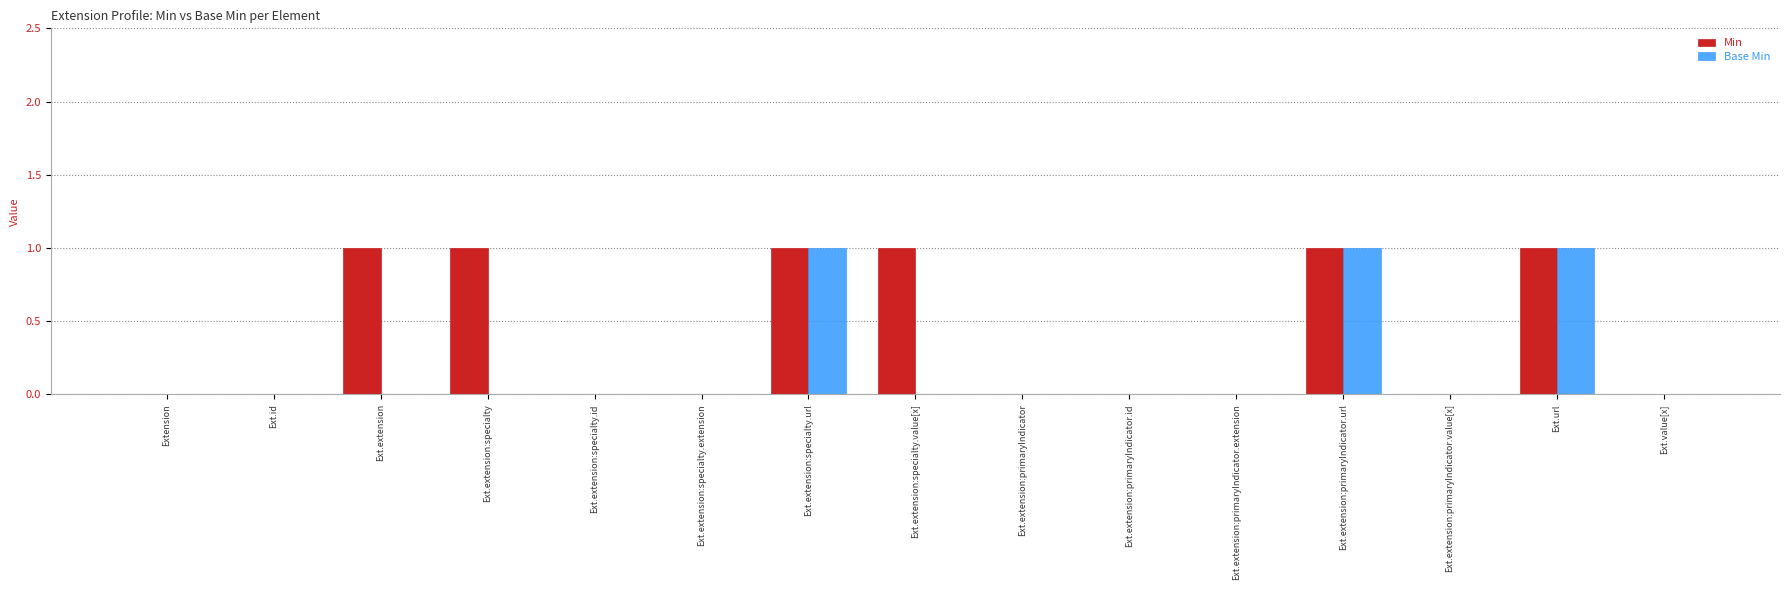

Count the number of data series in this chart.

2